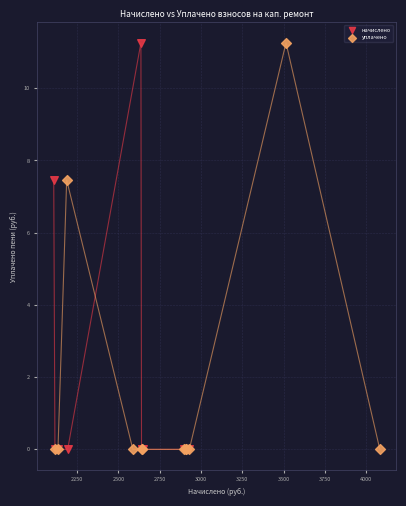

What are all the series names shown in the legend?

начислено, уплачено